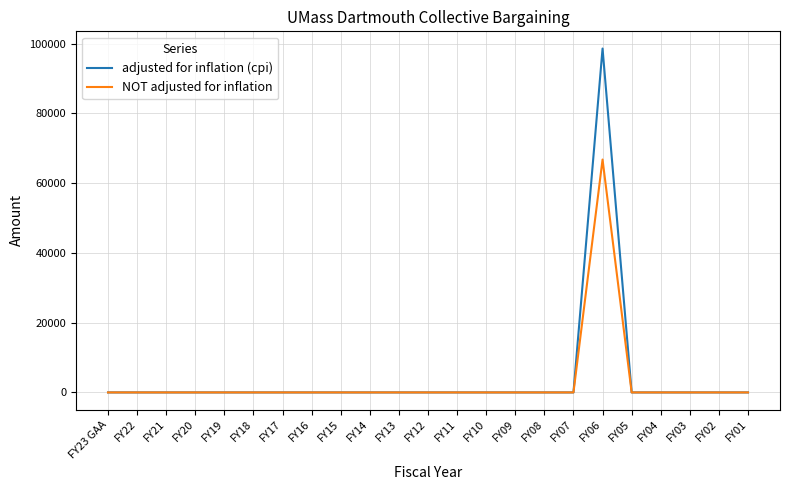

The value of adjusted for inflation (cpi) at FY11 is 0. True or false?

True